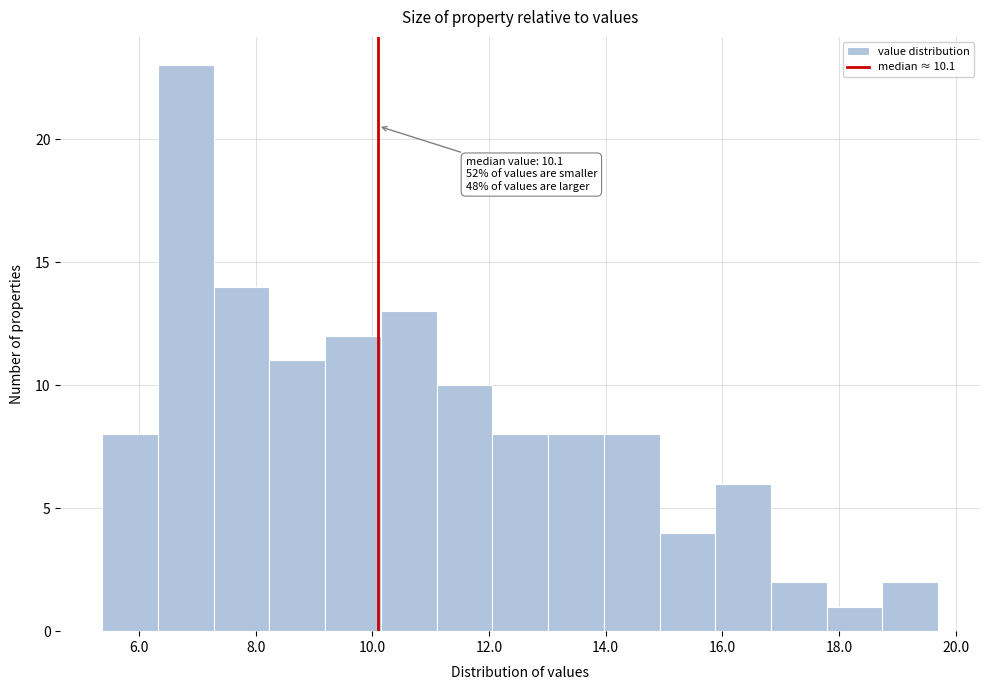

Over which range of the x-axis is the bar tallest?

6.4 to 7.2